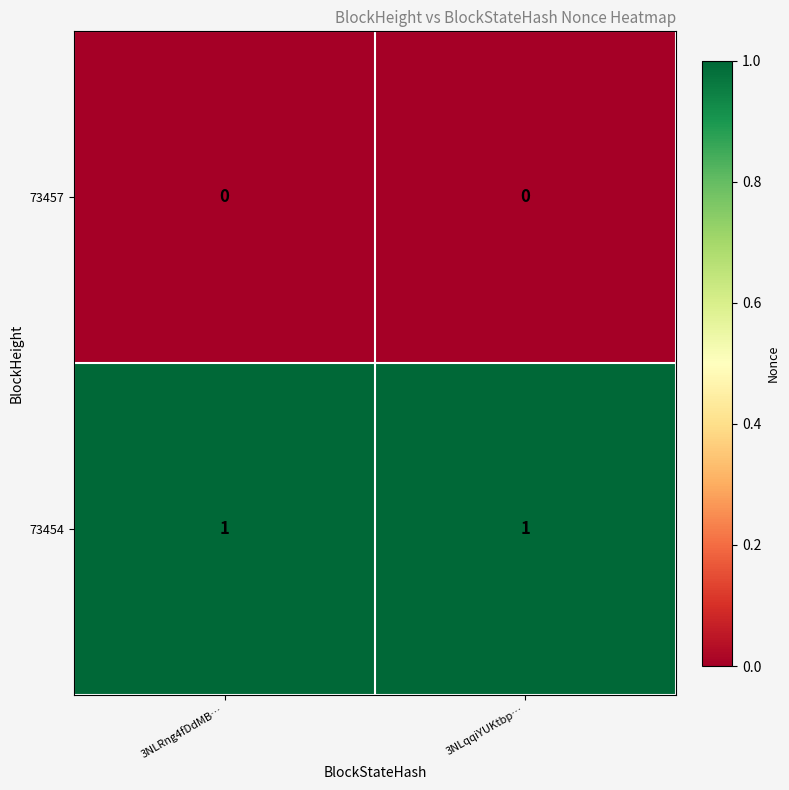

What is the difference between the highest and lowest values at 3NLqqiYUKtbp…?

1